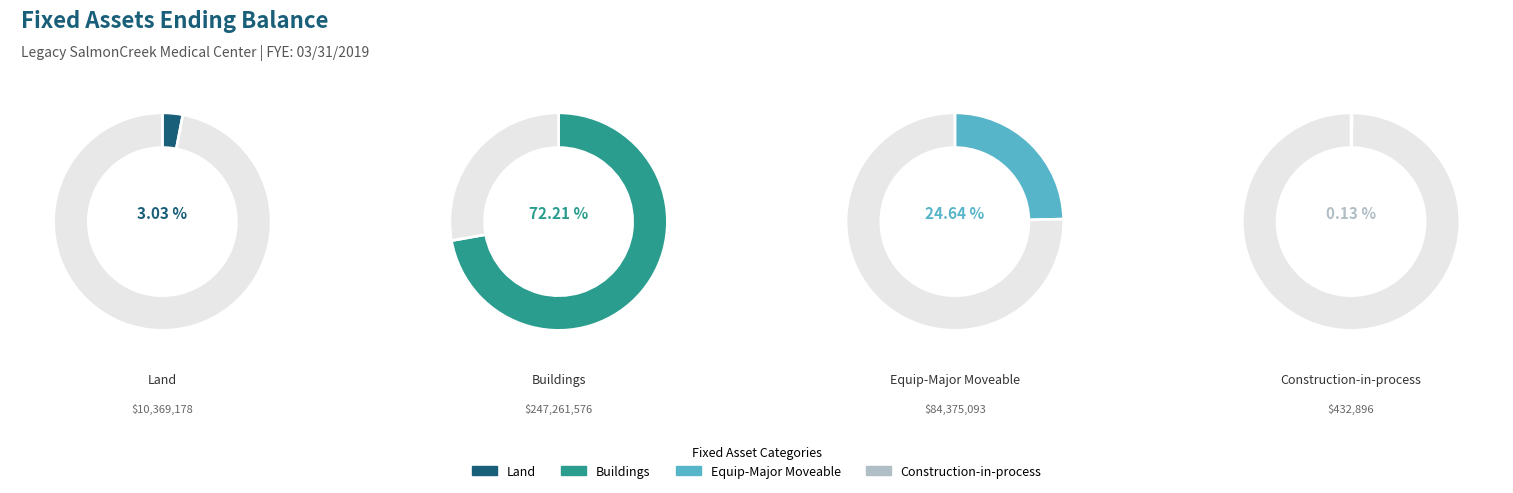

What is the change in value from Buildings to Construction-in-process?

-246828680